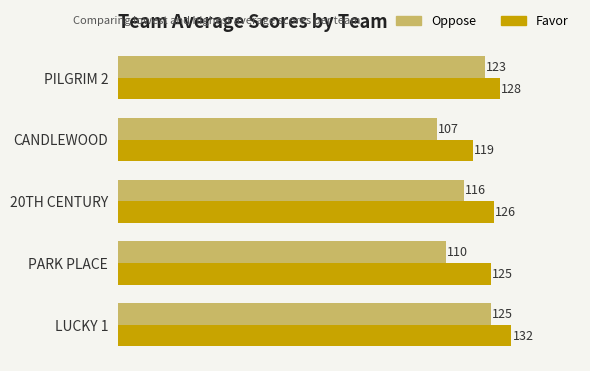

The value of Favor at PILGRIM 2 is 128. True or false?

True